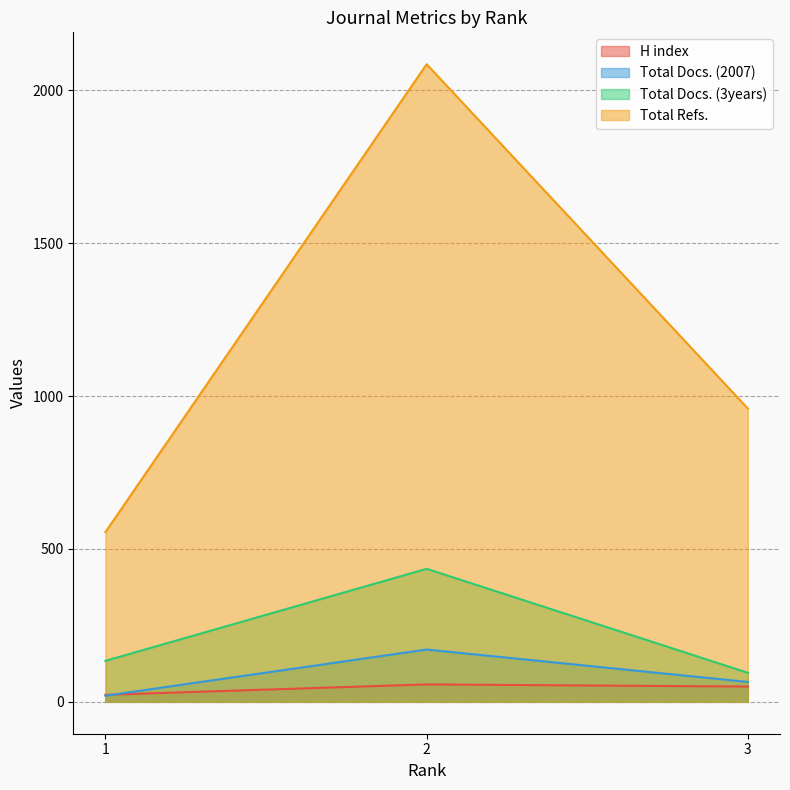

True or false: Total Refs. has a value of 252 at 1.

False